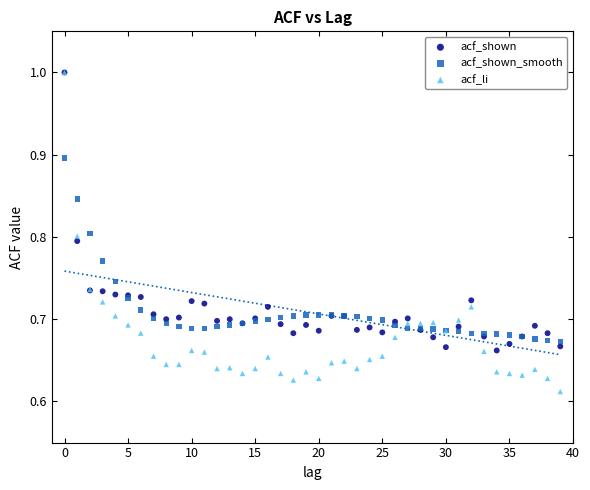

What are all the series names shown in the legend?

acf_shown, acf_shown_smooth, acf_li